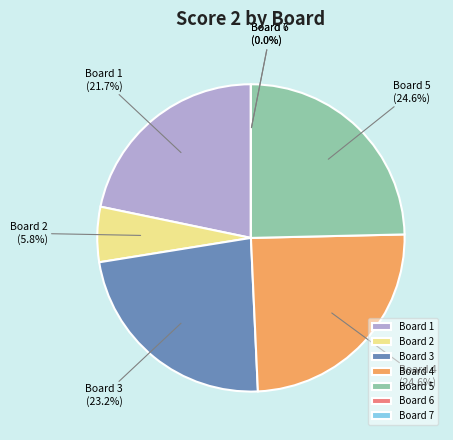

Combined, do Board 3 and Board 2 account for over 50%?

No